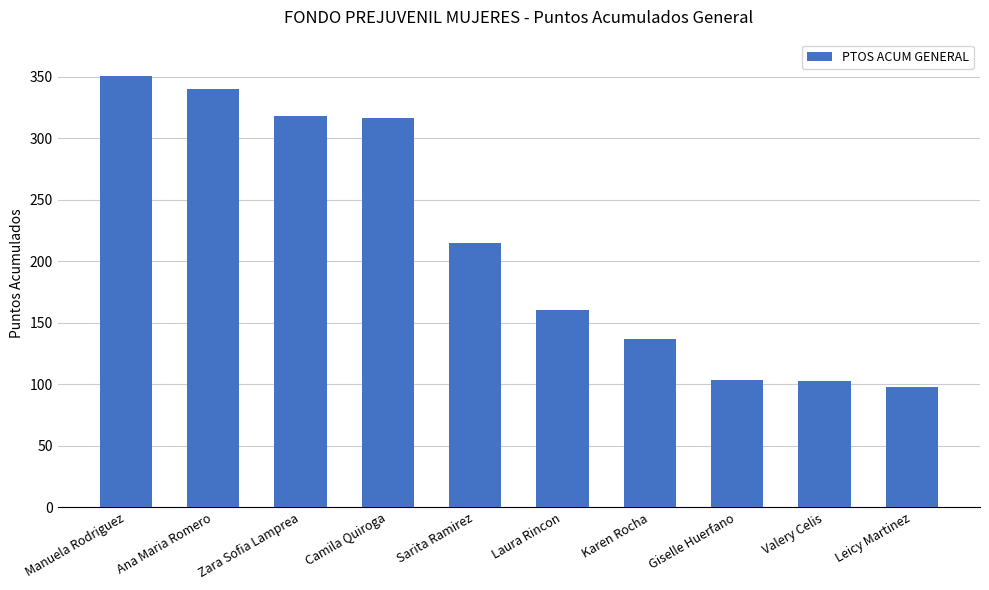

What is the sum of all values?

2140.5